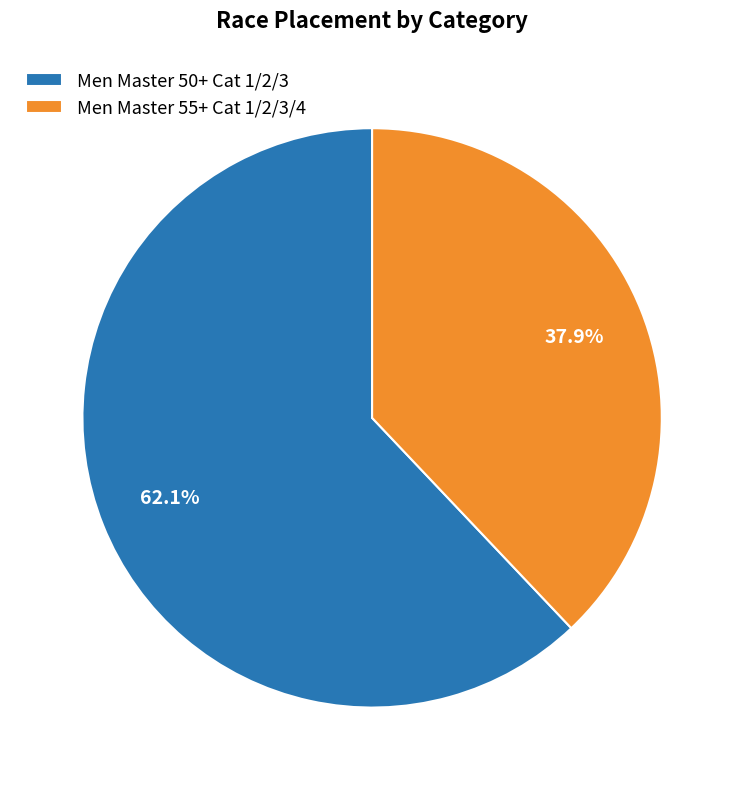

What is the smallest slice in the pie chart?

Men Master 55+ Cat 1/2/3/4